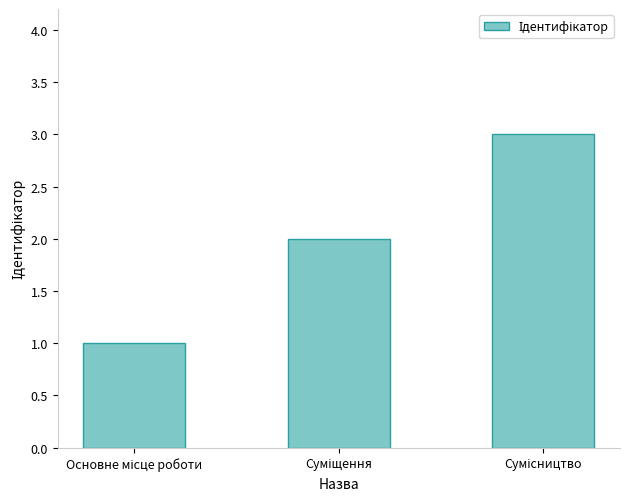

What is the difference between the maximum and minimum values?

2